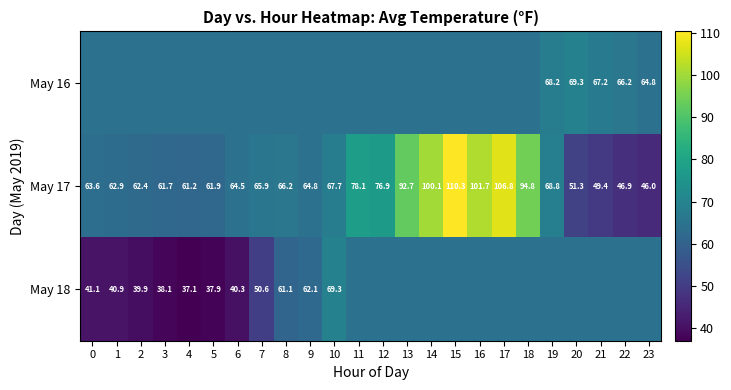

What is the total value across all series at 0?

169.2